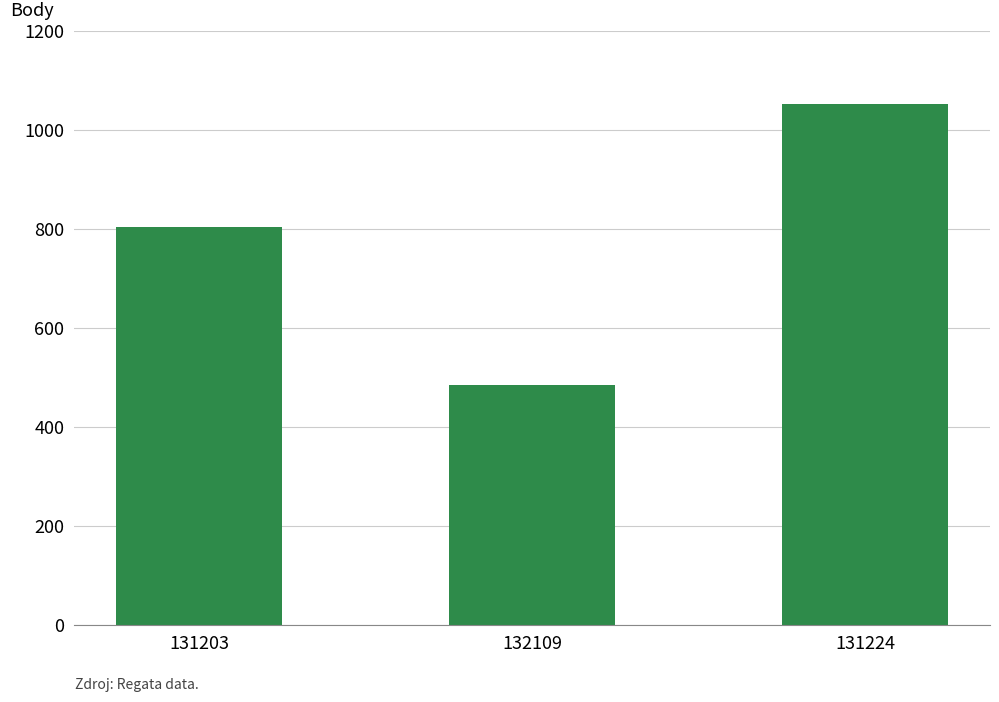

True or false: the data shows 1869 at 131224.

False